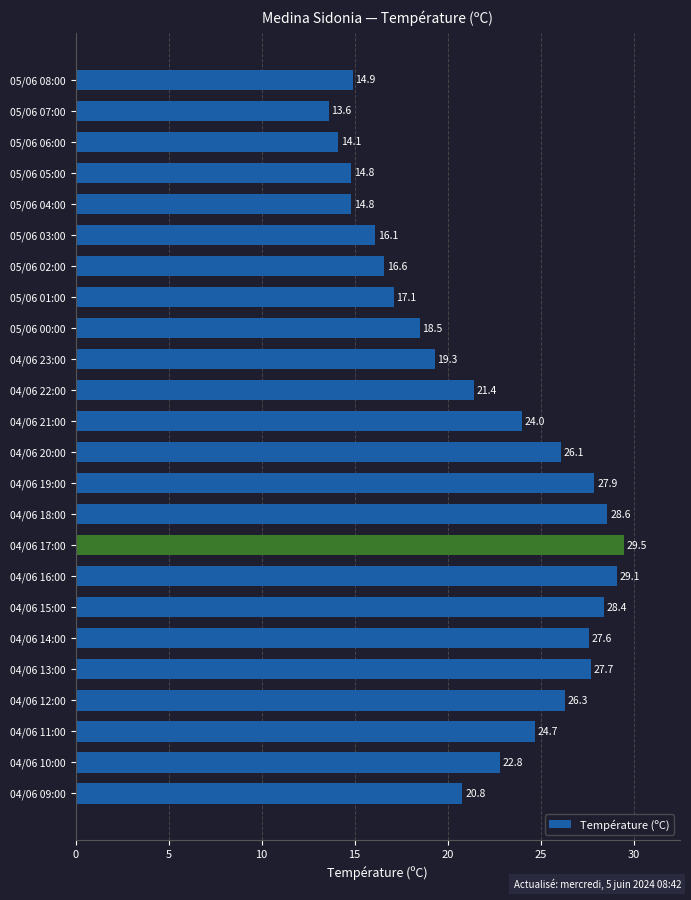

What is the change in value from 04/06 20:00 to 04/06 17:00?

+3.4